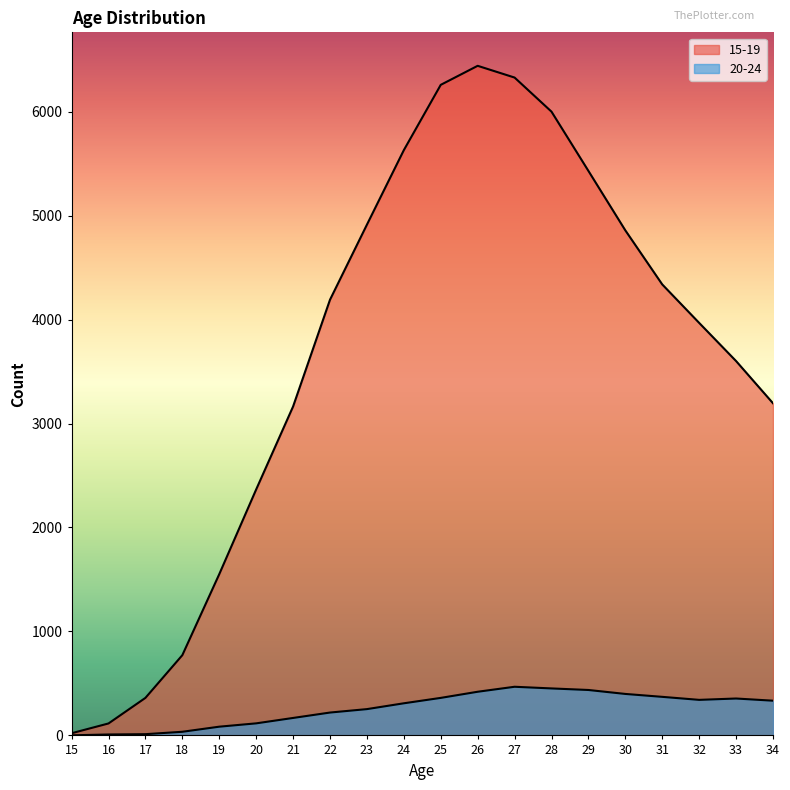

What is the average value of the 20-24 series?

257